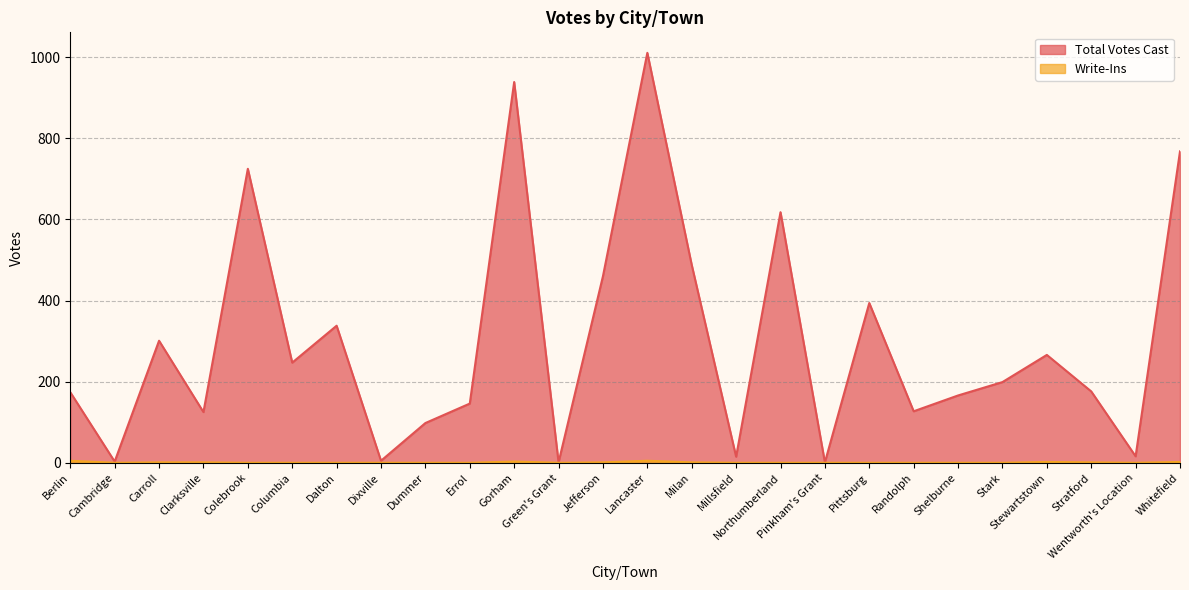

True or false: Total Votes Cast and Write-Ins cross at least once.

False